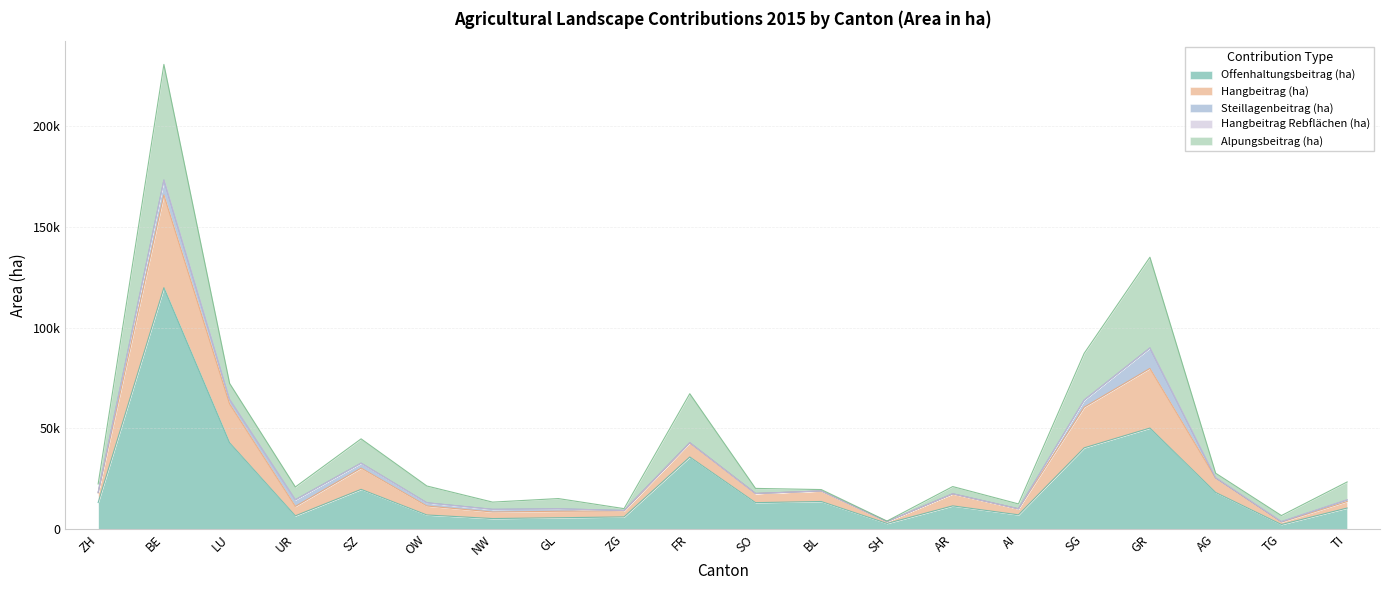

Reading right to left, extract all data points from this chart.

Offenhaltungsbeitrag (ha): TI=10441	TG=2263	AG=18162	GR=50133	SG=40319	AI=7073	AR=11509	SH=2790	BL=13680	SO=13125	FR=35773	ZG=6035	GL=5621	NW=5219	OW=6999	SZ=19711	UR=6581	LU=42811	BE=119802	ZH=13182
Hangbeitrag (ha): TI=3247	TG=1167	AG=7168	GR=29611	SG=20181	AI=2951	AR=5907	SH=916	BL=5200	SO=4517	FR=7016	ZG=2917	GL=3212	NW=3244	OW=4448	SZ=10554	UR=4671	LU=19286	BE=46013	ZH=4747
Steillagenbeitrag (ha): TI=718	TG=238	AG=40	GR=10142	SG=3491	AI=34	AR=121	SH=0	BL=49	SO=16	FR=86	ZG=272	GL=1223	NW=1328	OW=1596	SZ=2456	UR=3288	LU=2198	BE=7380	ZH=226
Hangbeitrag Rebflächen (ha): TI=182	TG=87	AG=181	GR=17	SG=111	AI=0	AR=1	SH=95	BL=37	SO=0	FR=26	ZG=1	GL=2	NW=0	OW=2	SZ=8	UR=1	LU=19	BE=96	ZH=197
Alpungsbeitrag (ha): TI=8795	TG=2947	AG=2170	GR=45013	SG=23132	AI=2424	AR=3559	SH=164	BL=639	SO=2525	FR=24273	ZG=919	GL=5084	NW=3590	OW=8339	SZ=12041	UR=6352	LU=7972	BE=57325	ZH=4056